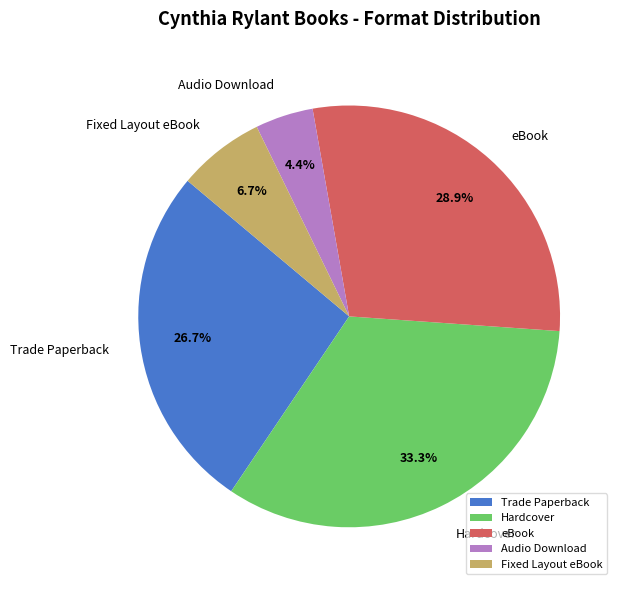

What portion of the pie excludes Hardcover?

66.7%